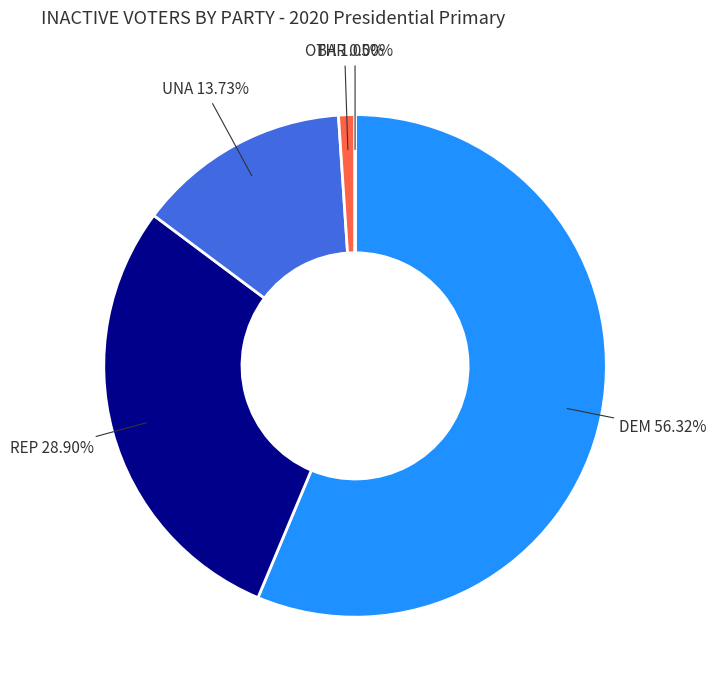

To the nearest percent, what portion does UNA represent?

14%